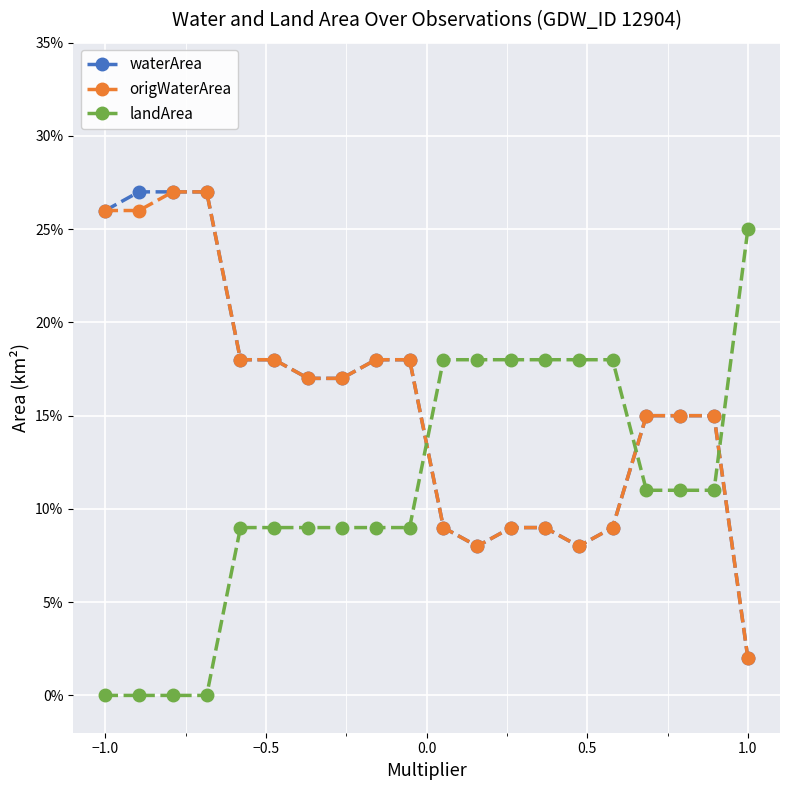

What is the average value of the origWaterArea series?

0.2